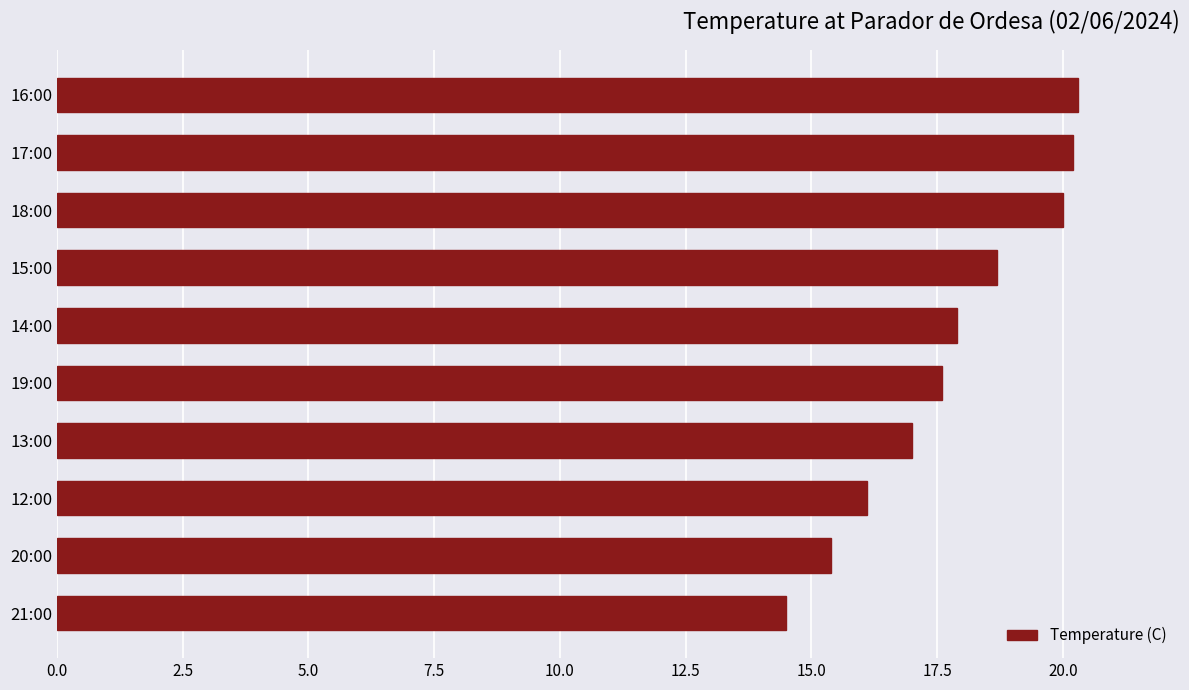

Does the chart contain any negative values?

No